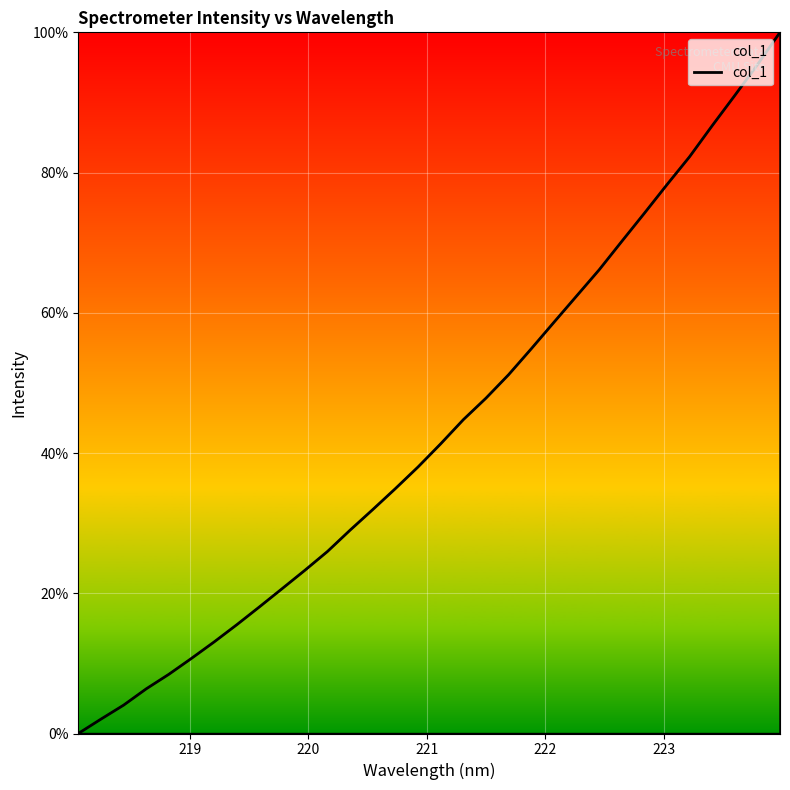

What is the difference between the maximum and minimum values?

100.0